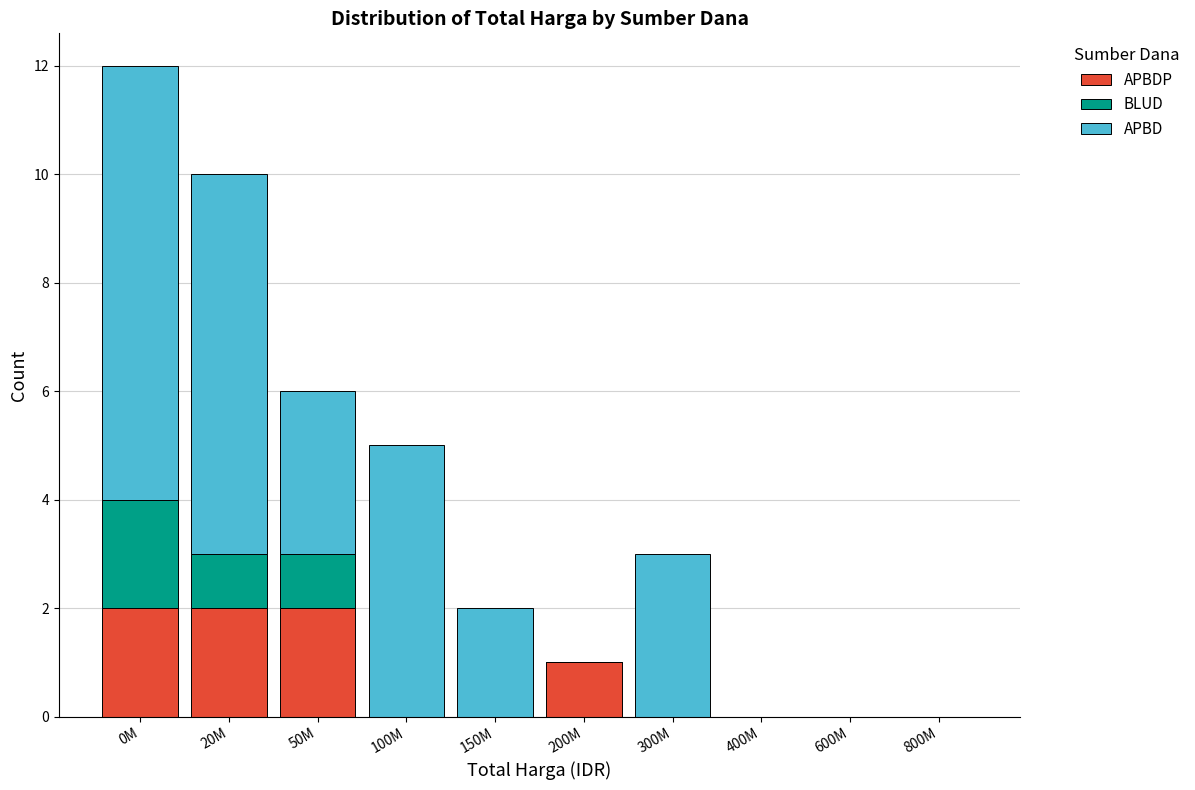

At which category is the sum across all series the highest?

0M